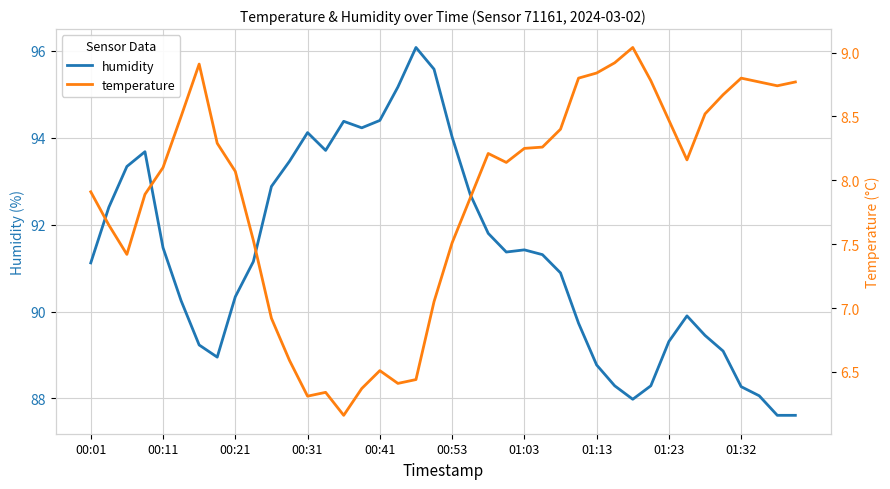

What is the maximum value for humidity?

96.1